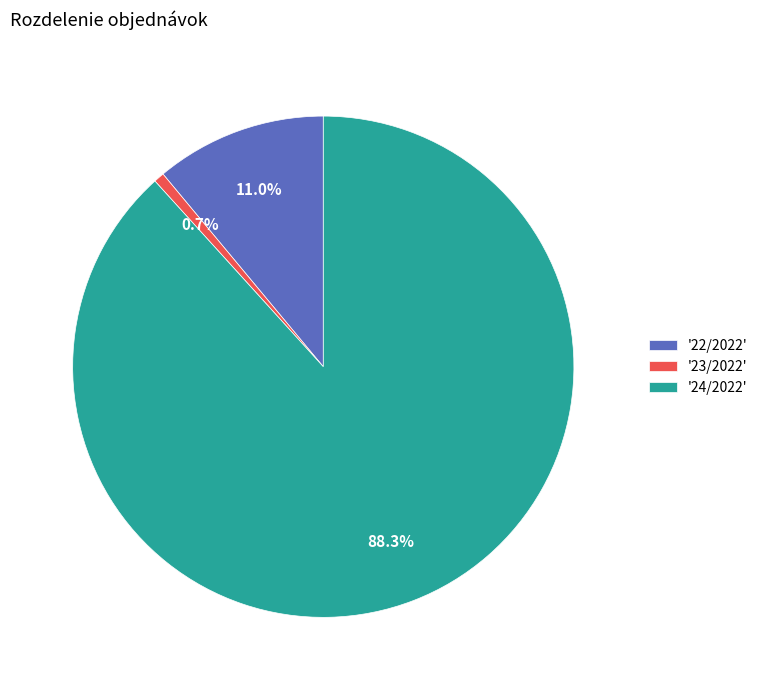

Approximately how many times larger is the value at '22/2022' compared to '23/2022'?

16.3